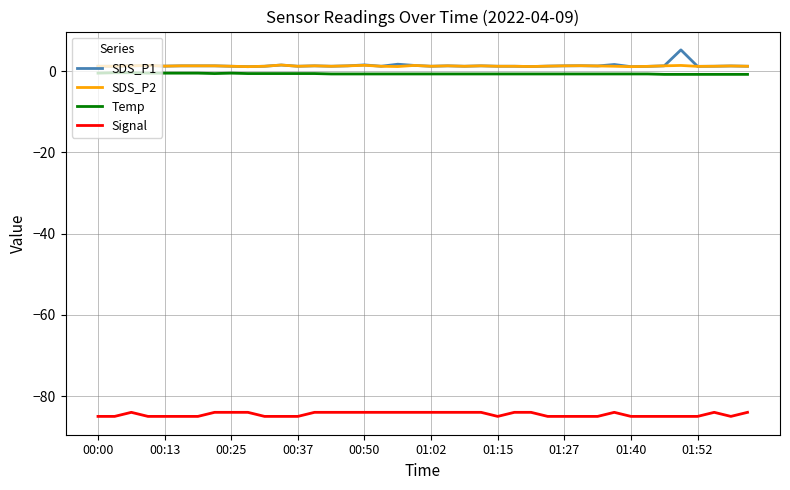

True or false: SDS_P2 and Signal intersect in this chart.

False